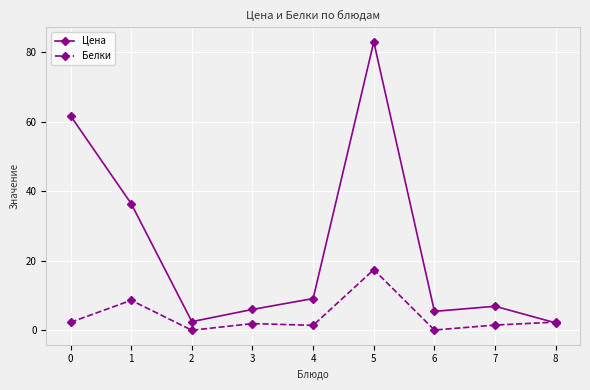

At which category does the chart reach its peak across all series?

5